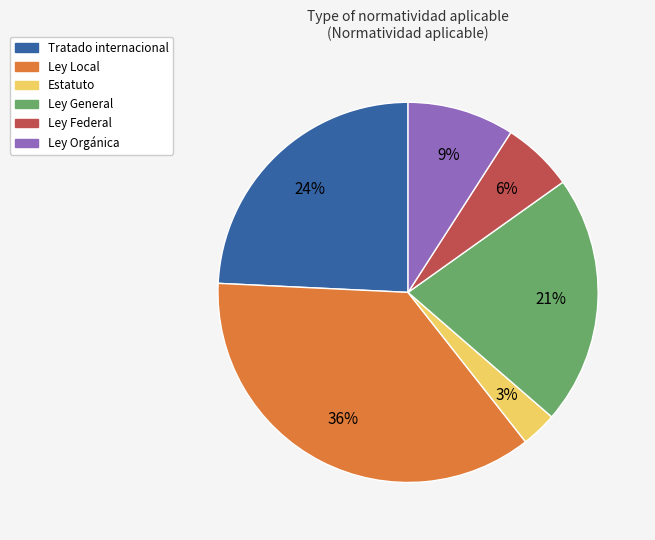

What is the ratio of the value at Ley Federal to the value at Ley General?

0.3